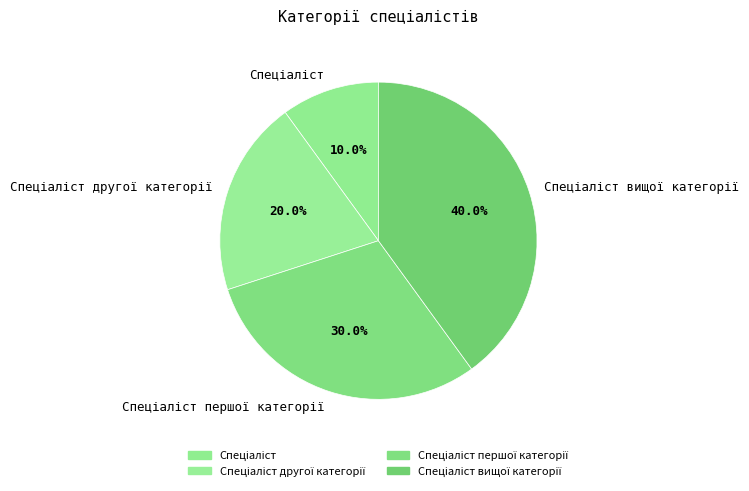

Is there any slice that represents more than half of the pie?

No